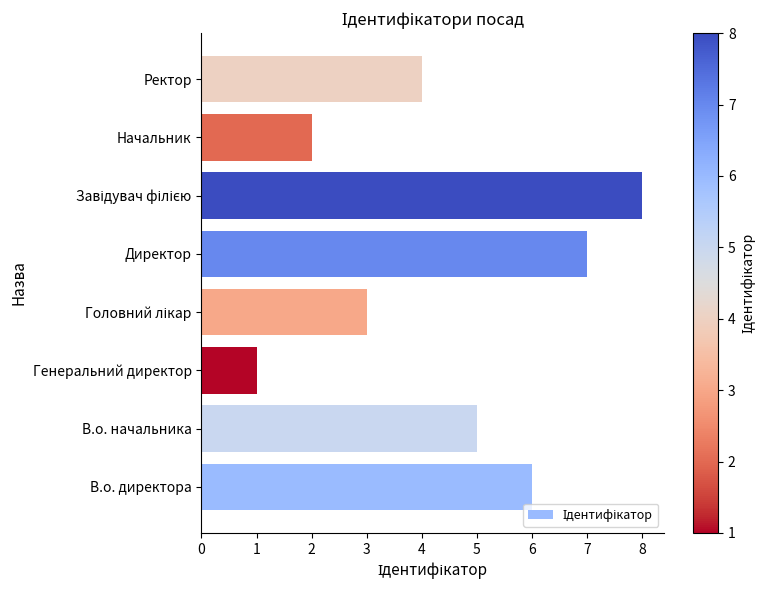

What is the change in value from Директор to Ректор?

-3